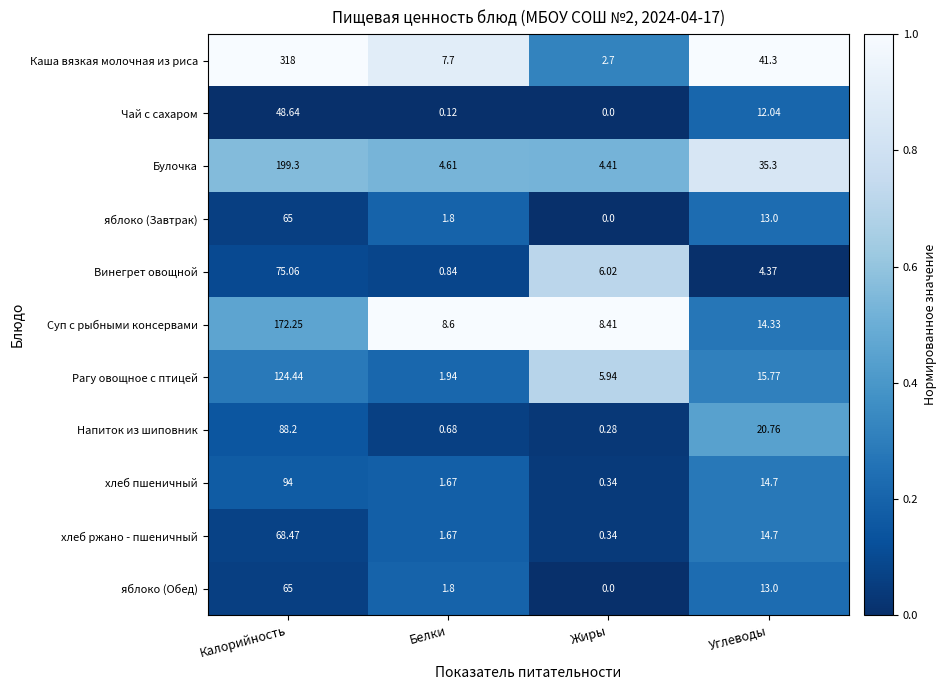

Where does the яблоко (Обед) series first go above 13?

Калорийность